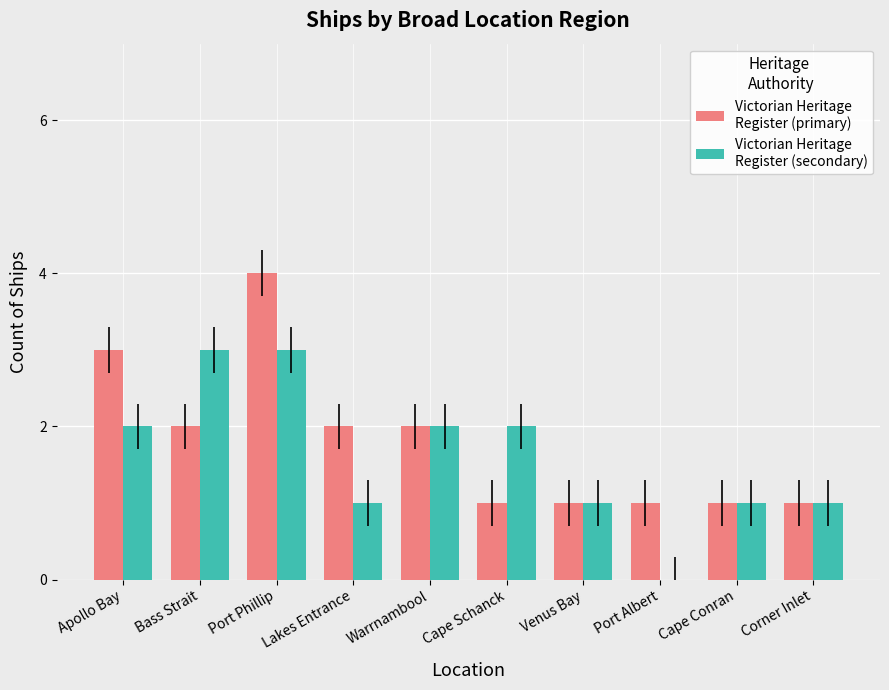

Which category has the highest value across all series?

Port Phillip